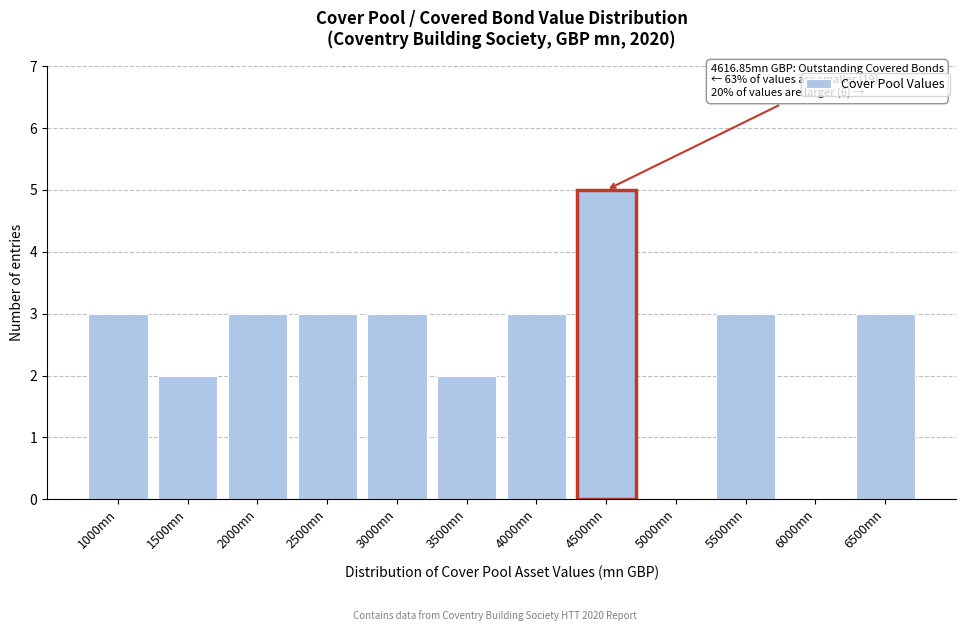

Reading left to right, list all the values displayed in this chart.

1000mn=3	1500mn=2	2000mn=3	2500mn=3	3000mn=3	3500mn=2	4000mn=3	4500mn=5	5000mn=0	5500mn=3	6000mn=0	6500mn=3